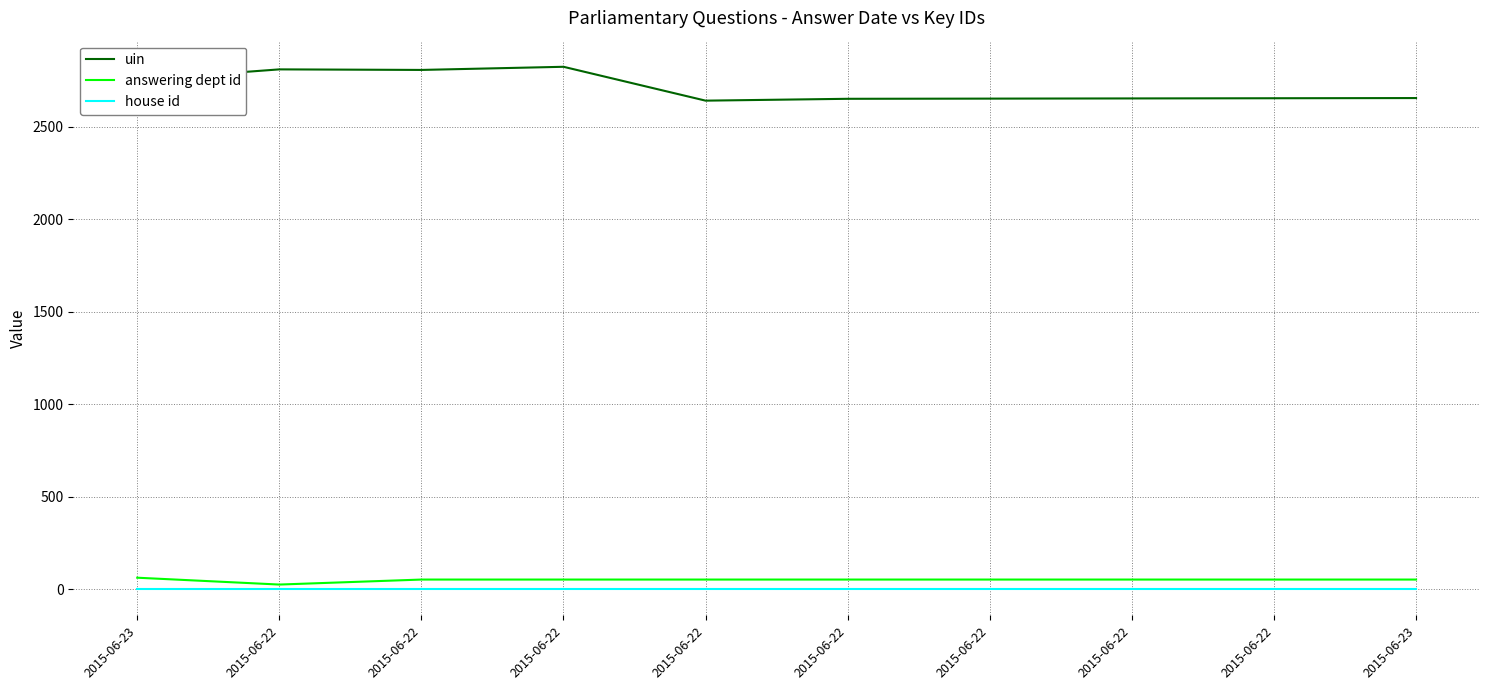

Which label corresponds to the largest value in the chart?

2015-06-22